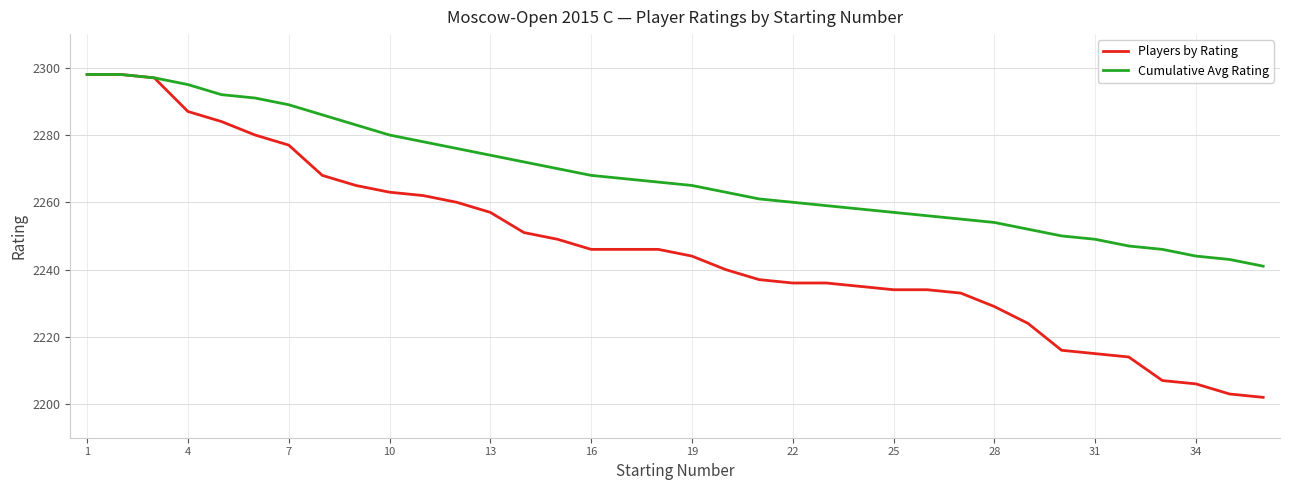

Rank the series by their average value, from highest to lowest.

Cumulative Avg Rating, Players by Rating